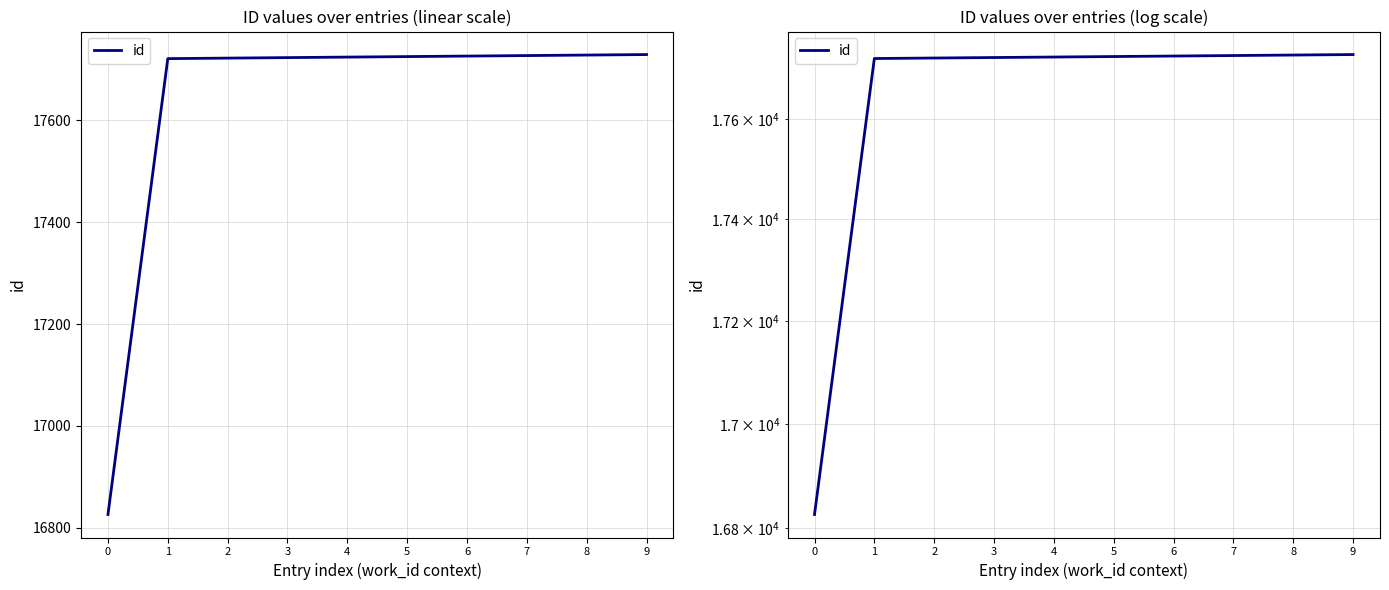

Does the chart display data point markers on the line(s)?

No